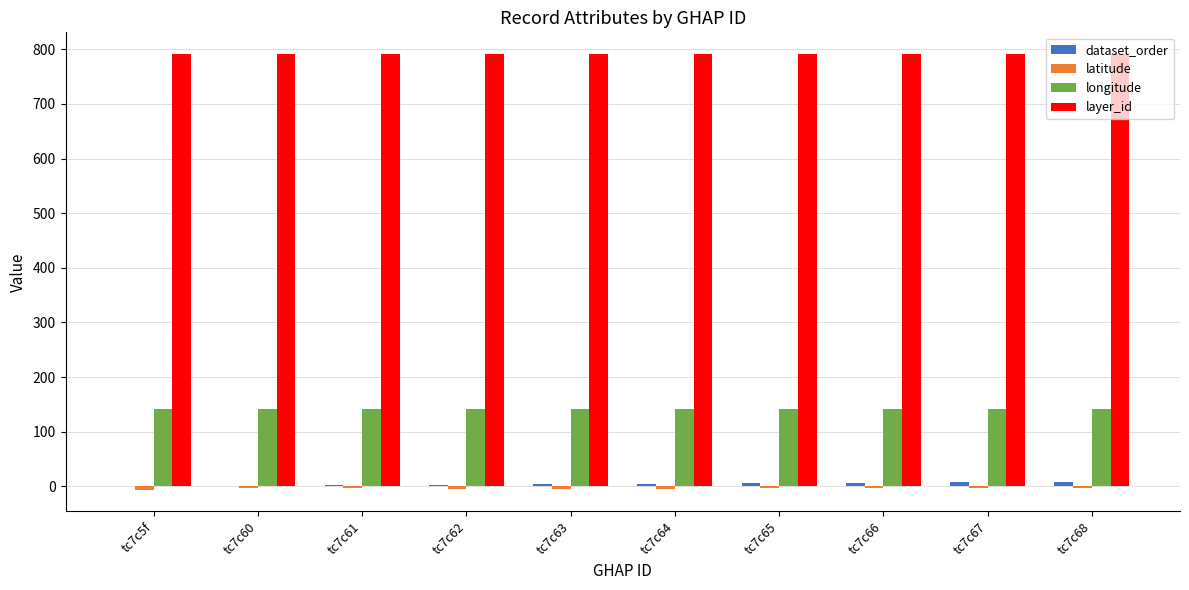

Which series has the largest total across all categories?

layer_id